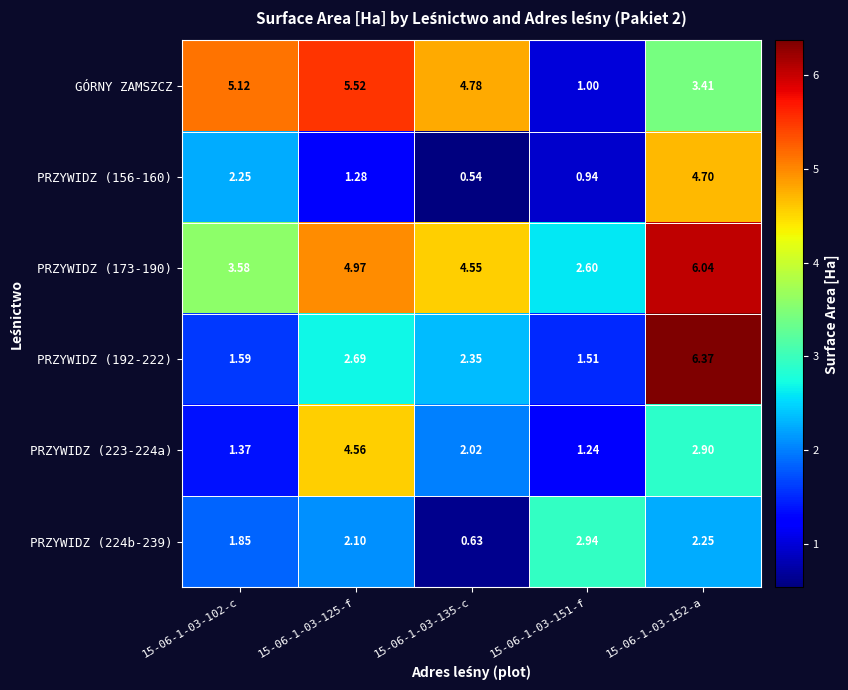

Which label corresponds to the largest value in the chart?

15-06-1-03-152-a